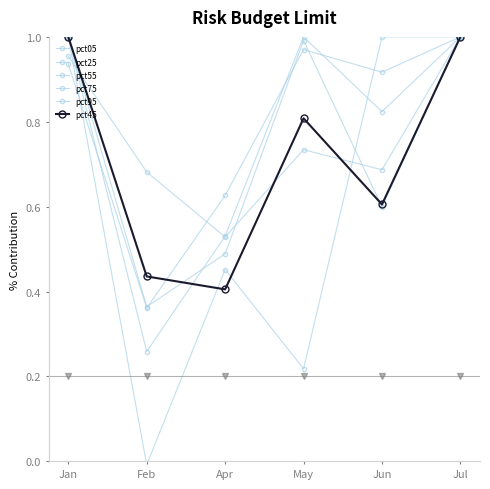

Which series has the largest total across all categories?

pct95